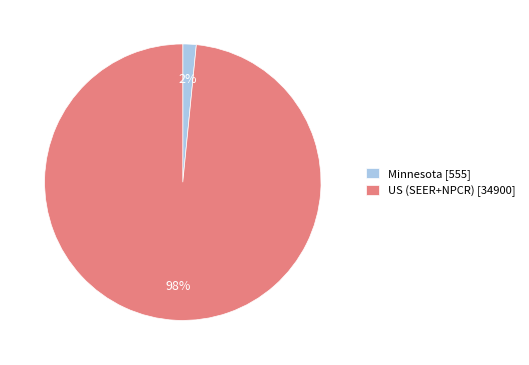

Which category has the smallest portion of the pie?

Minnesota